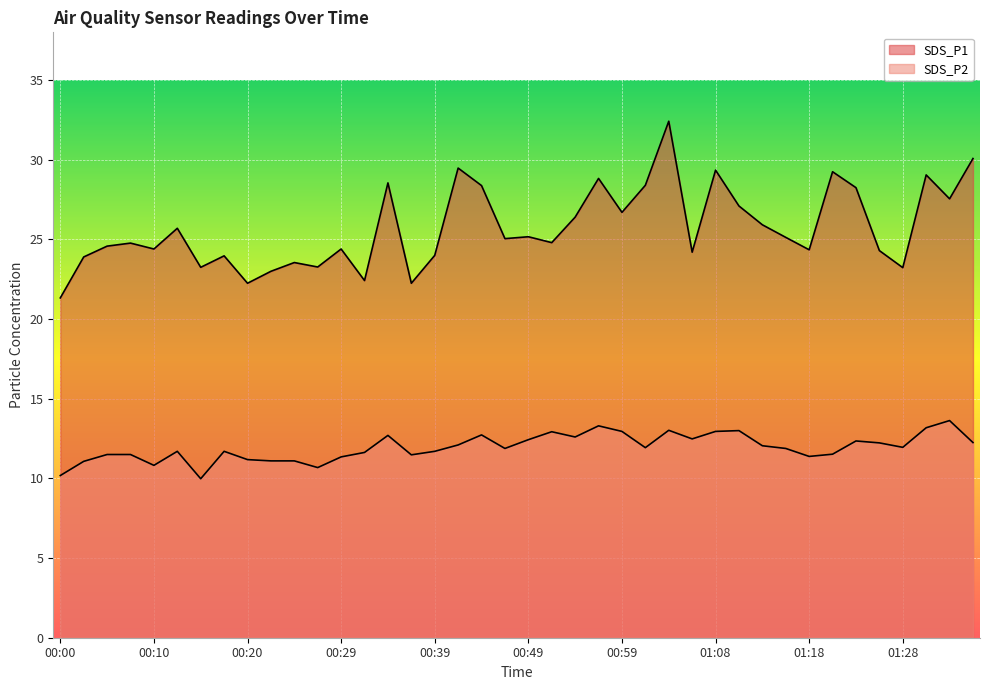

List the series in order of their peak value, highest first.

SDS_P1, SDS_P2